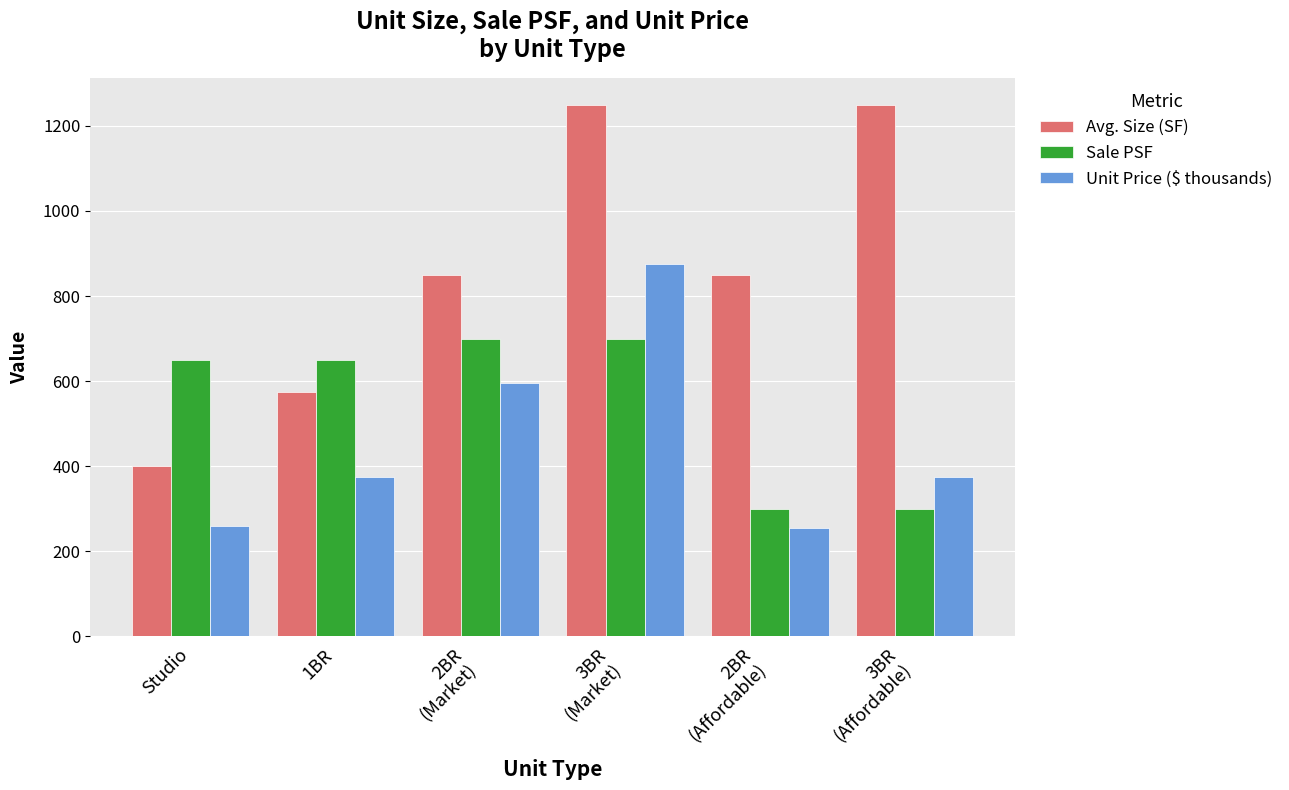

List the series in order of their peak value, lowest first.

Sale PSF, Unit Price ($ thousands), Avg. Size (SF)